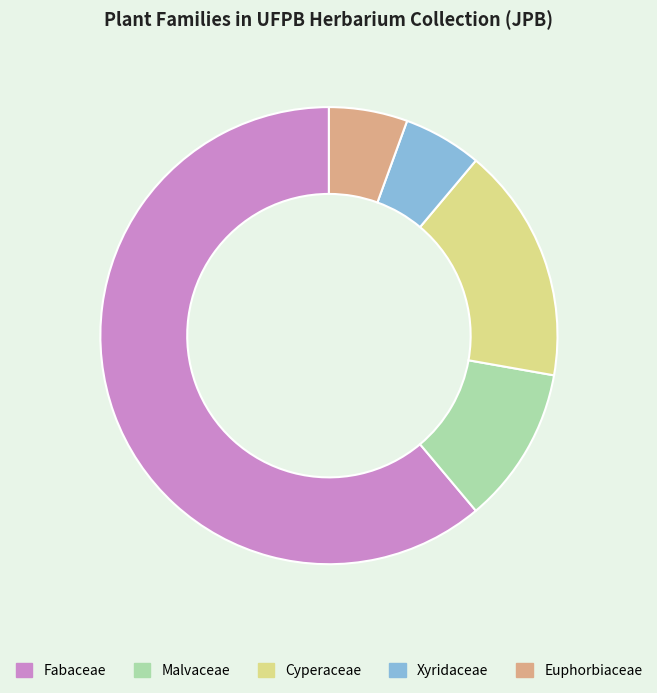

Which slice is the largest?

Fabaceae